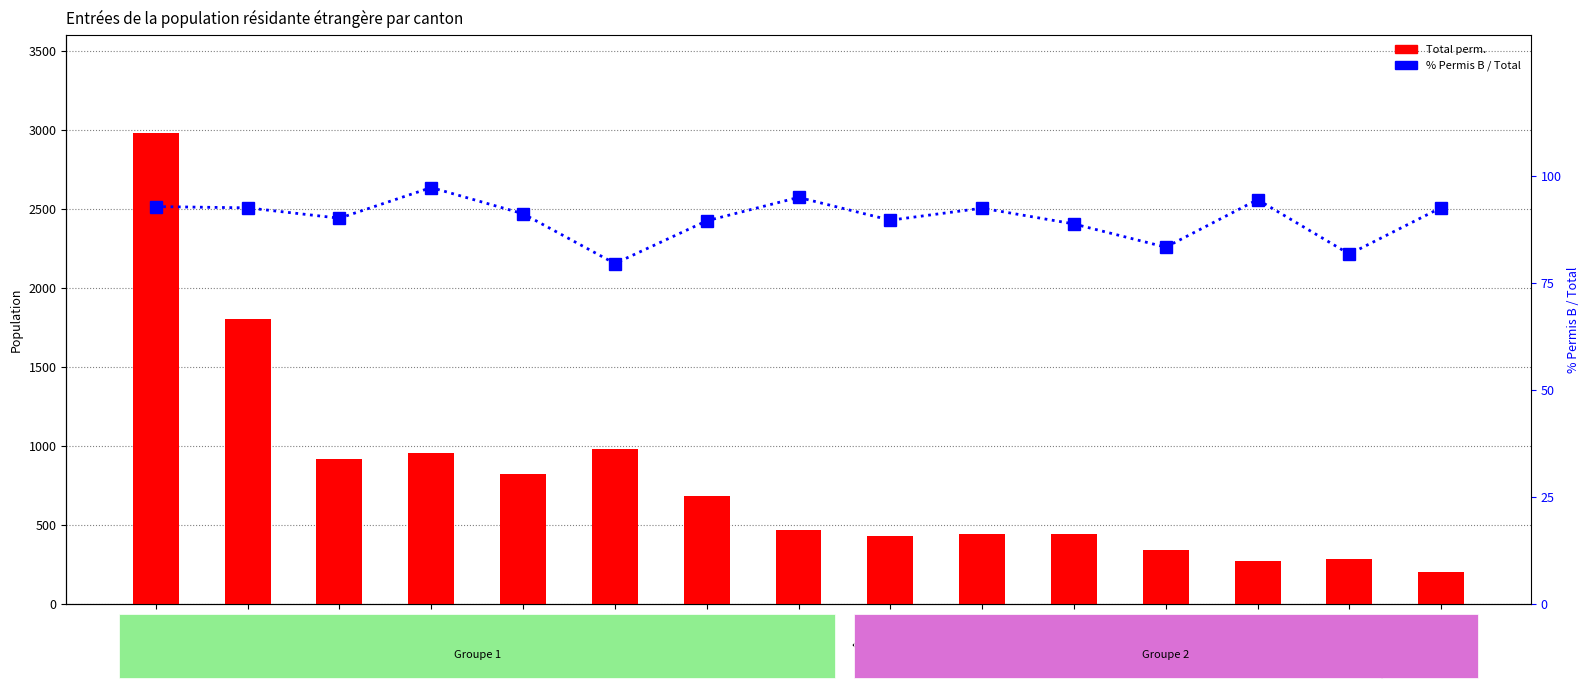

Where does the Total perm. series first go above 467?

Zurich